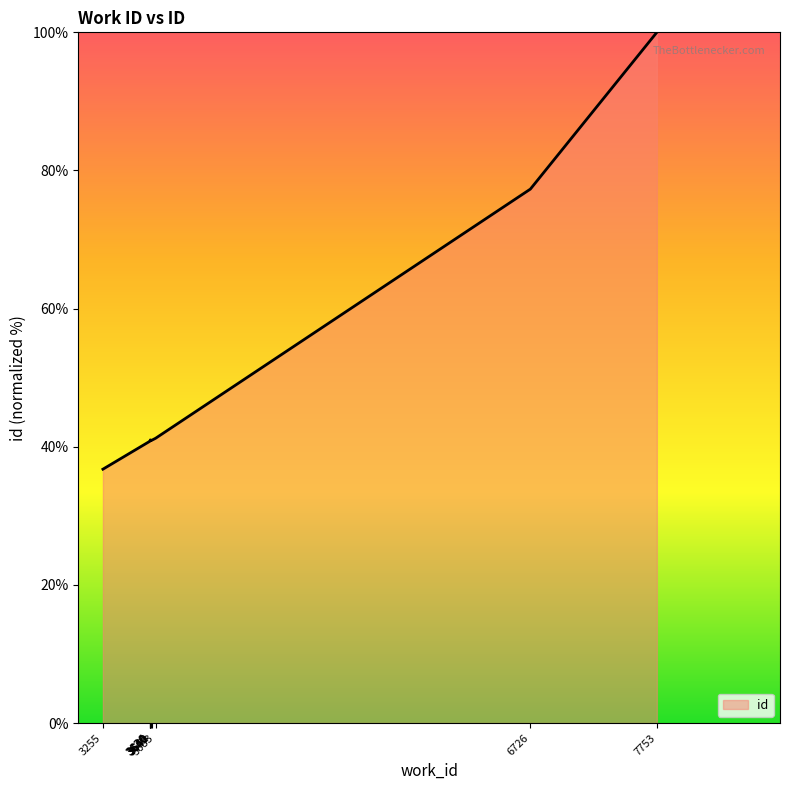

How many points are higher than both their immediate neighbors (excluding endpoints)?

1